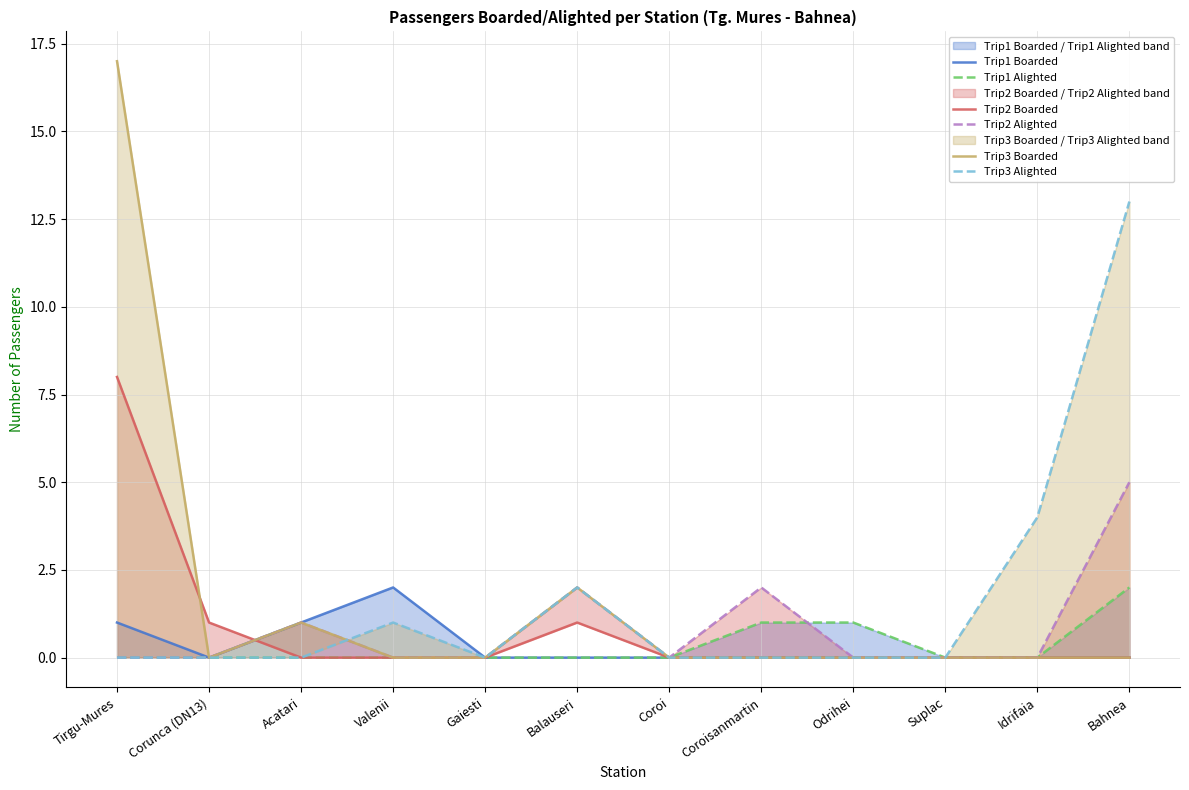

Reading left to right, what are all the values shown in this chart?

Trip1 Boarded: Tirgu-Mures=1	Corunca (DN13)=0	Acatari=1	Valenii=2	Gaiesti=0	Balauseri=0	Coroi=0	Coroisanmartin=0	Odrihei=0	Suplac=0	Idrifaia=0	Bahnea=0
Trip1 Alighted: Tirgu-Mures=0	Corunca (DN13)=0	Acatari=0	Valenii=0	Gaiesti=0	Balauseri=0	Coroi=0	Coroisanmartin=1	Odrihei=1	Suplac=0	Idrifaia=0	Bahnea=2
Trip2 Boarded: Tirgu-Mures=8	Corunca (DN13)=1	Acatari=0	Valenii=0	Gaiesti=0	Balauseri=1	Coroi=0	Coroisanmartin=0	Odrihei=0	Suplac=0	Idrifaia=0	Bahnea=0
Trip2 Alighted: Tirgu-Mures=0	Corunca (DN13)=0	Acatari=1	Valenii=0	Gaiesti=0	Balauseri=2	Coroi=0	Coroisanmartin=2	Odrihei=0	Suplac=0	Idrifaia=0	Bahnea=5
Trip3 Boarded: Tirgu-Mures=17	Corunca (DN13)=0	Acatari=1	Valenii=0	Gaiesti=0	Balauseri=2	Coroi=0	Coroisanmartin=0	Odrihei=0	Suplac=0	Idrifaia=0	Bahnea=0
Trip3 Alighted: Tirgu-Mures=0	Corunca (DN13)=0	Acatari=0	Valenii=1	Gaiesti=0	Balauseri=2	Coroi=0	Coroisanmartin=0	Odrihei=0	Suplac=0	Idrifaia=4	Bahnea=13